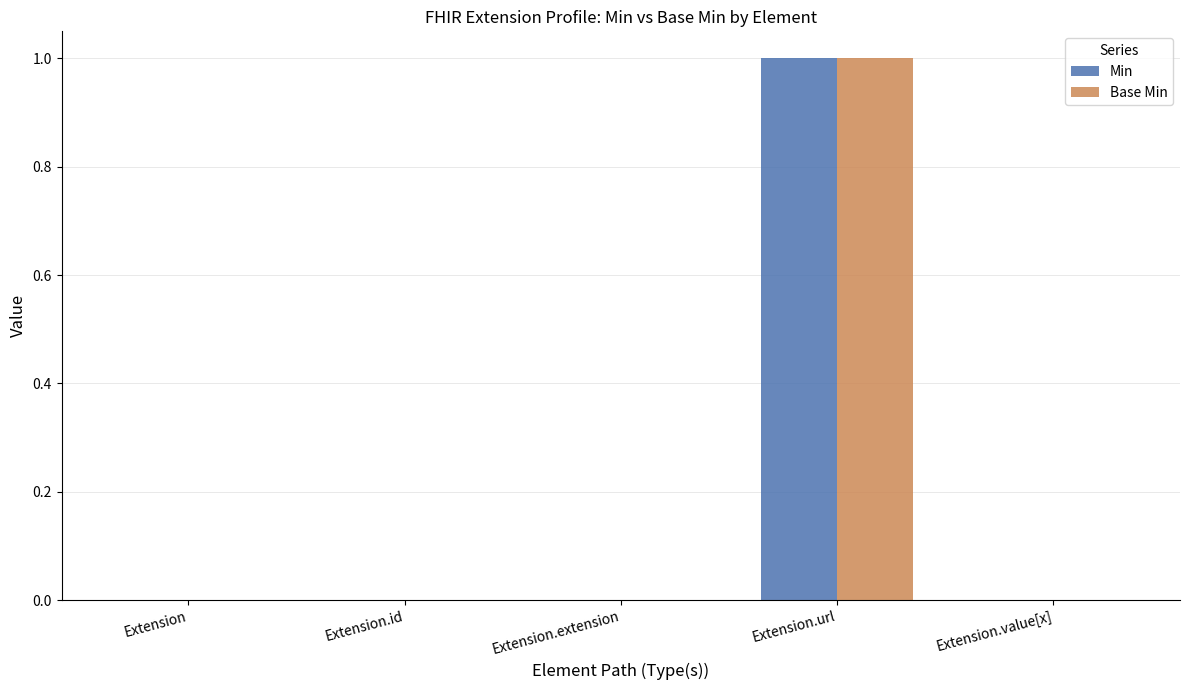

The value of Min at Extension.extension is 0. True or false?

True